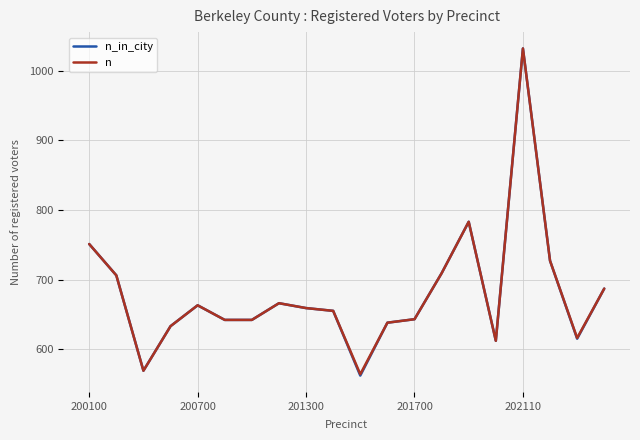

What is the minimum value for n?

564